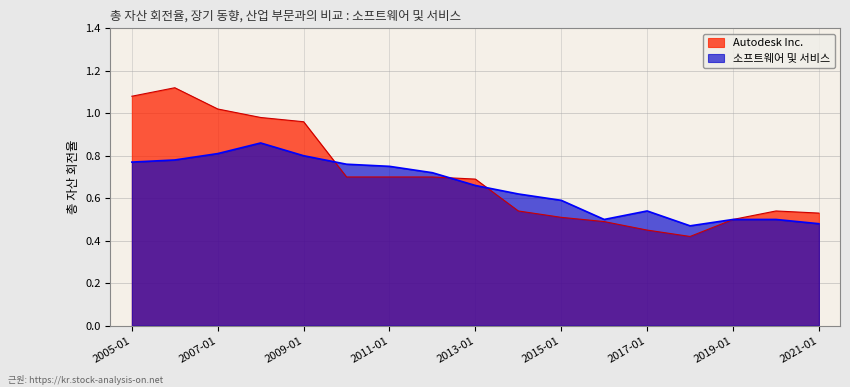

How many times do Autodesk Inc. and 소프트웨어 및 서비스 cross each other?

3